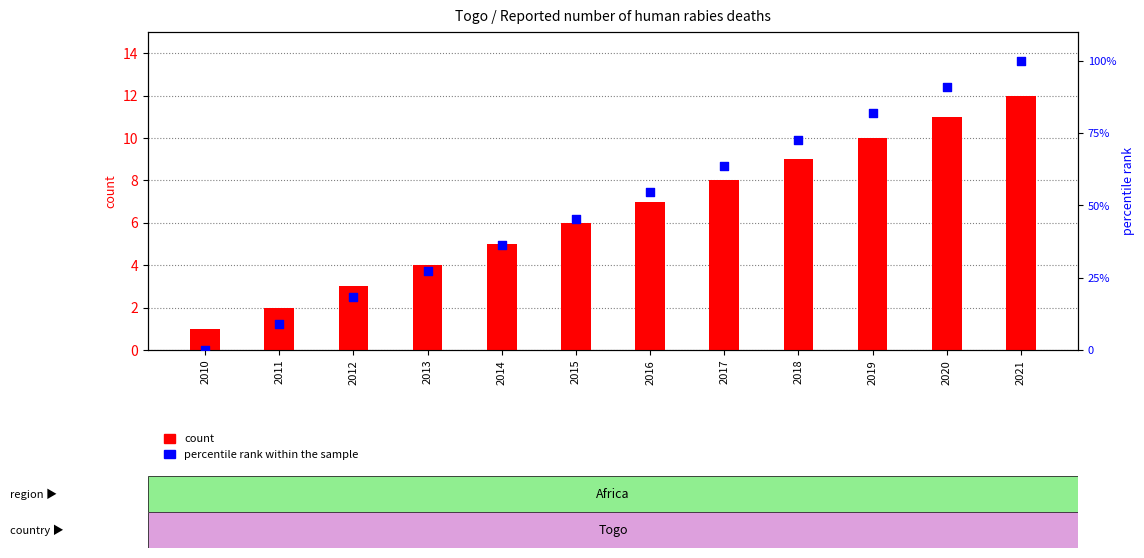

Which series has the largest total across all categories?

percentile rank within the sample